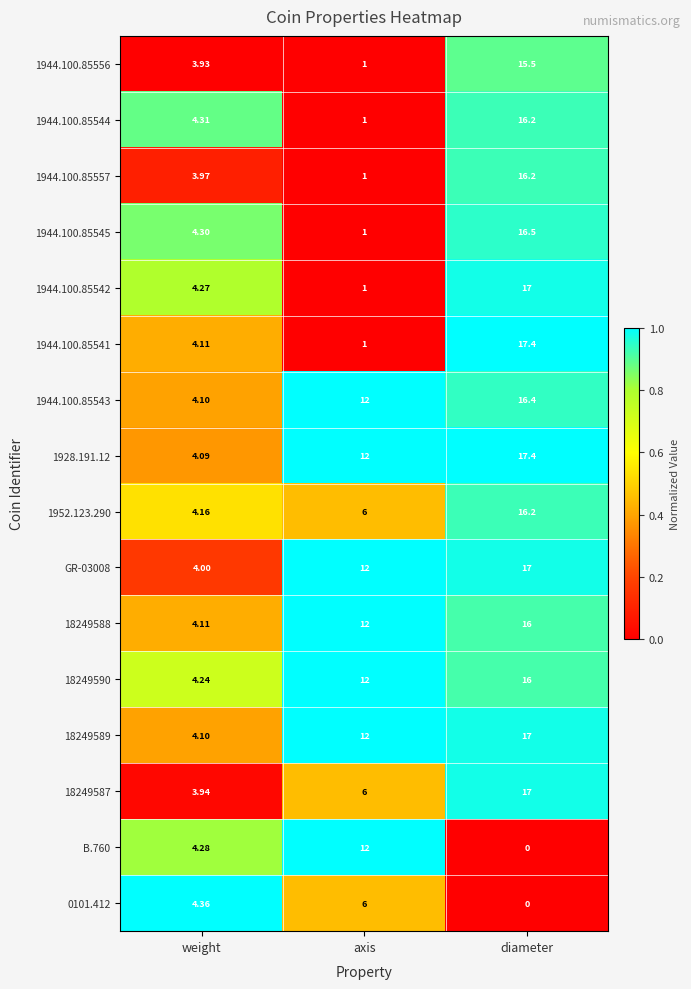

At which label does 1944.100.85544 first exceed 4?

weight